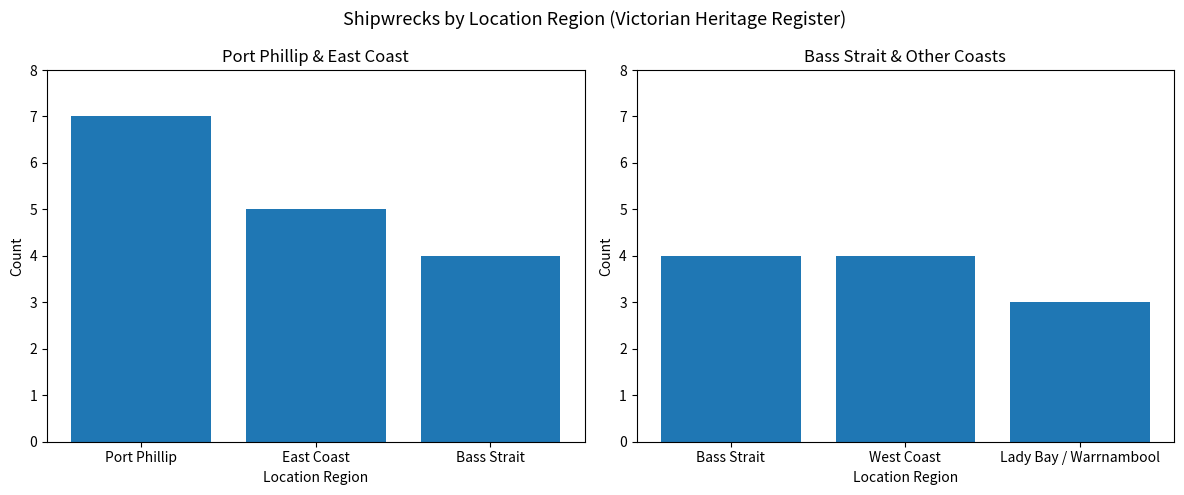

Rank the categories by value from highest to lowest.

Bass Strait, West Coast, Lady Bay / Warrnambool